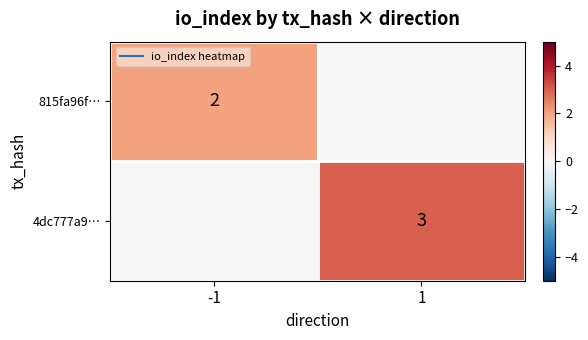

List the series in order of their overall mean, highest first.

4dc777a9…, 815fa96f…